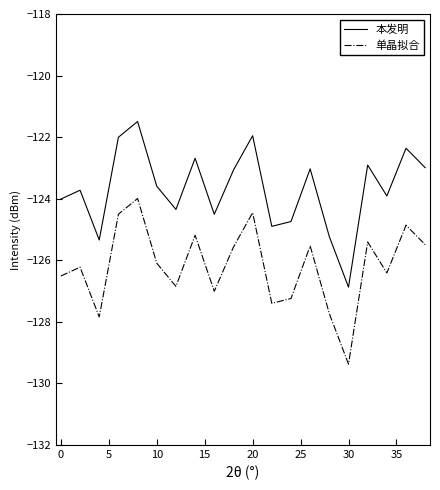

List the series in order of their peak value, lowest first.

单晶拟合, 本发明